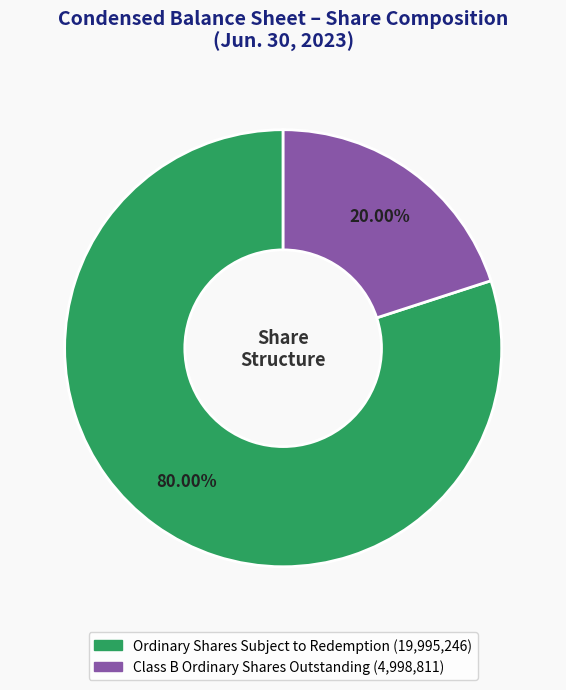

To the nearest percent, what is the difference between the Class B Ordinary Shares Outstanding and Ordinary Shares Subject to Redemption slice percentages?

60%